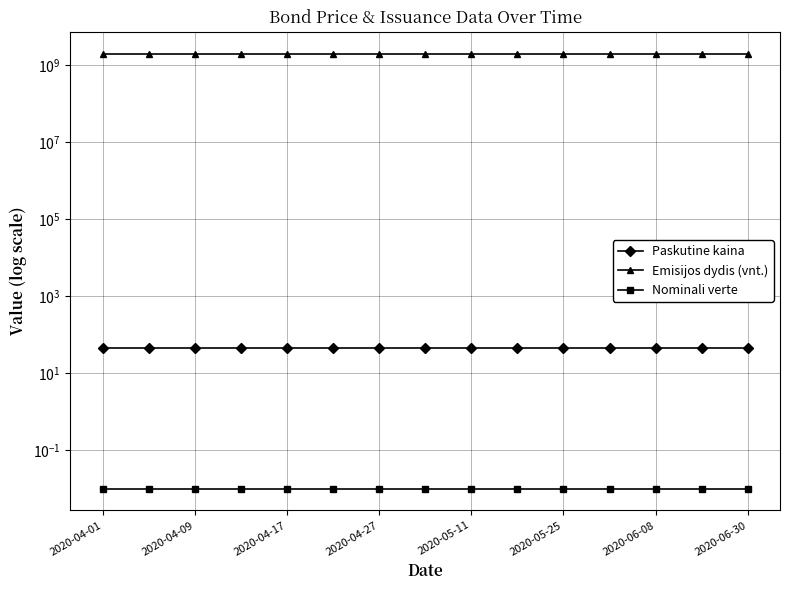

Is this an area chart (filled region under the line)?

No